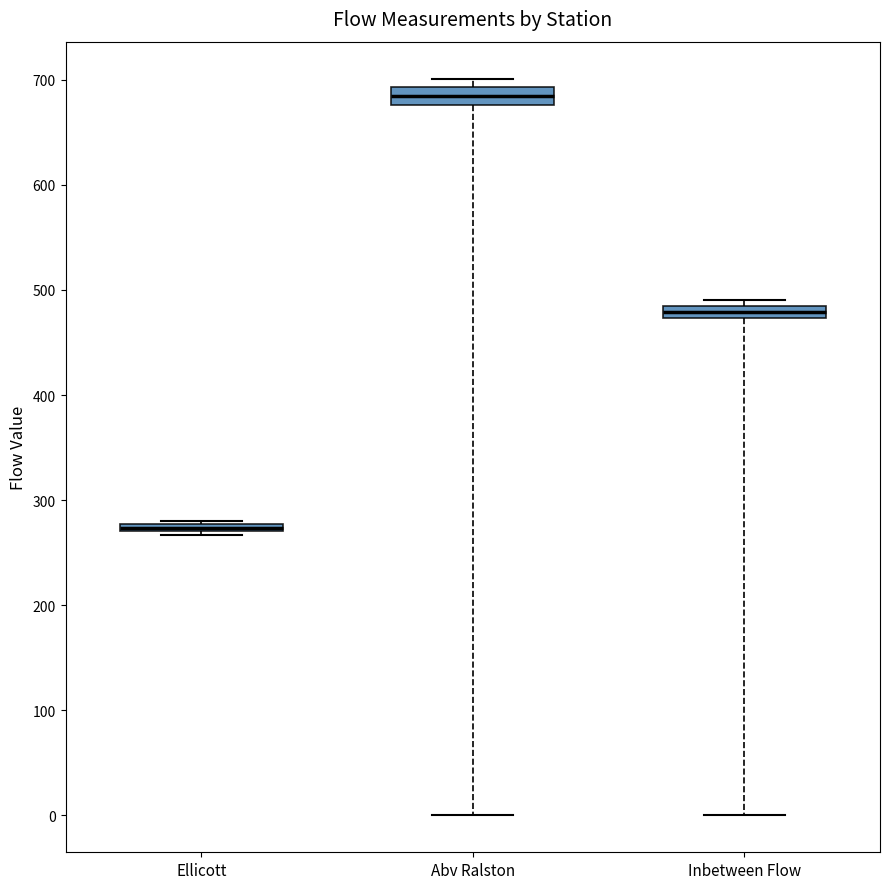

Which box has the lowest median line?

Ellicott